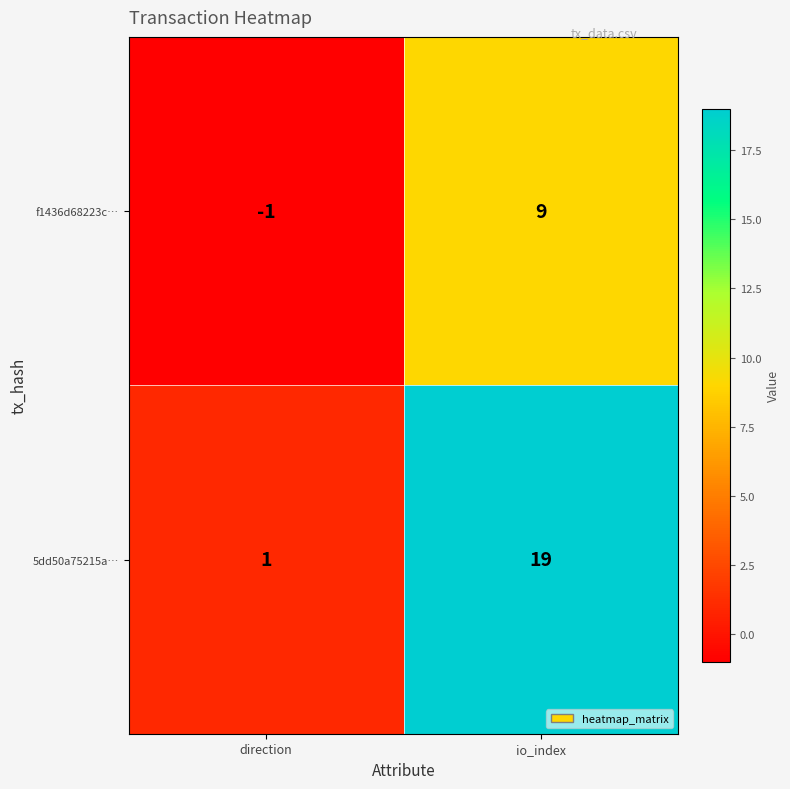

What is the greatest value displayed?

19